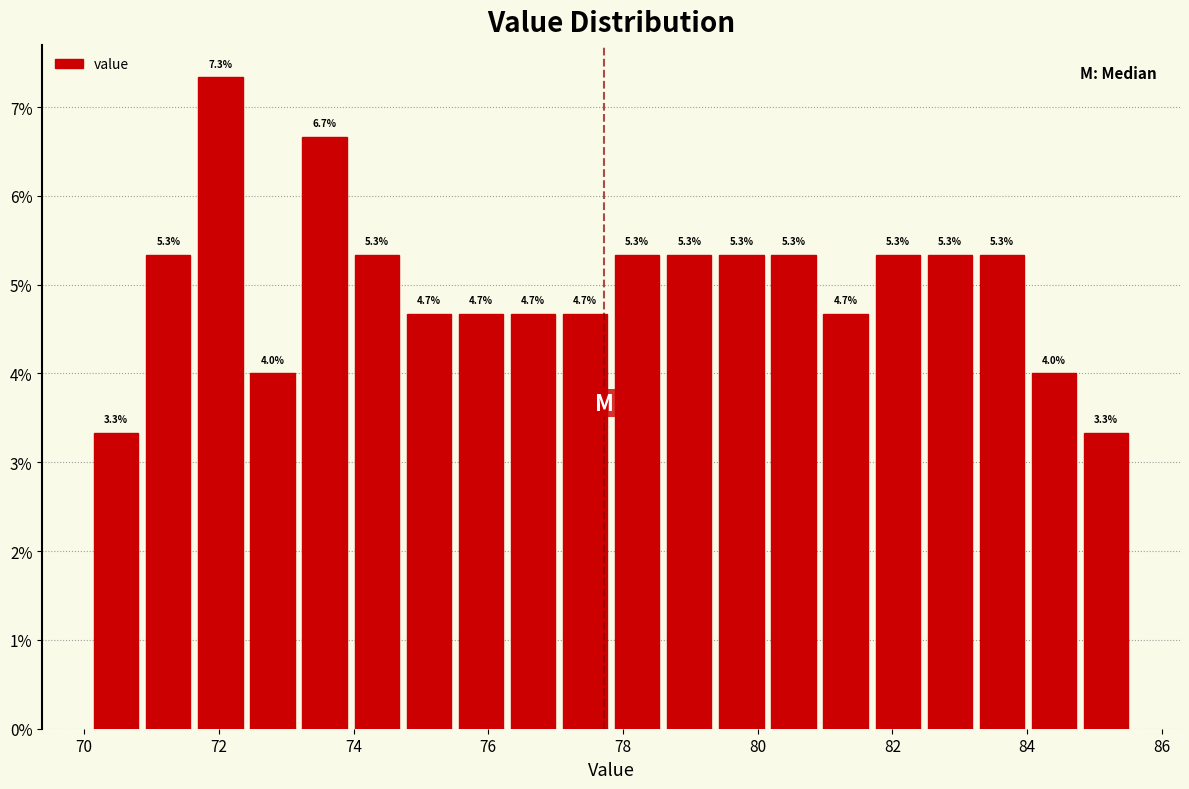

Around what value on the x-axis is the tallest bar? Give the approximate position of its centre, as read against the axis.

72.0